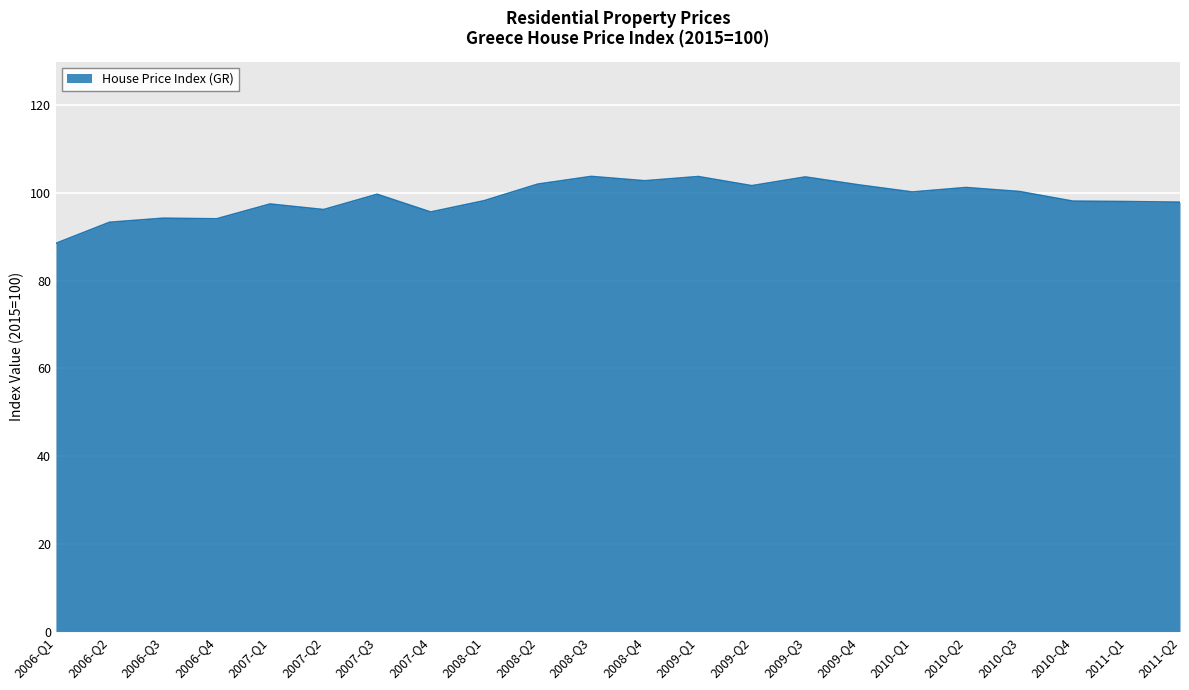

Count the number of data series in this chart.

1